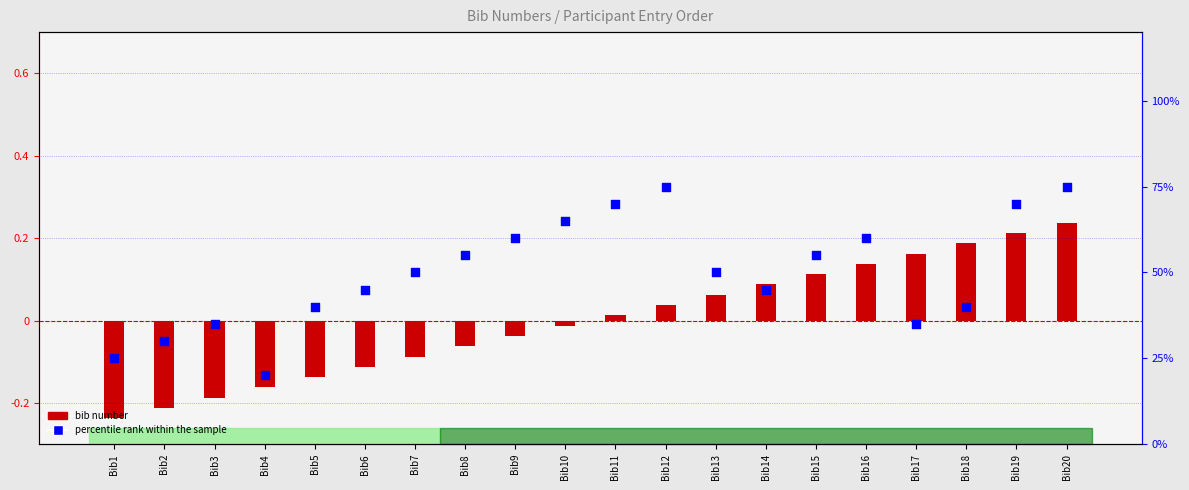

What is the total value across all series at Bib5?

0.3